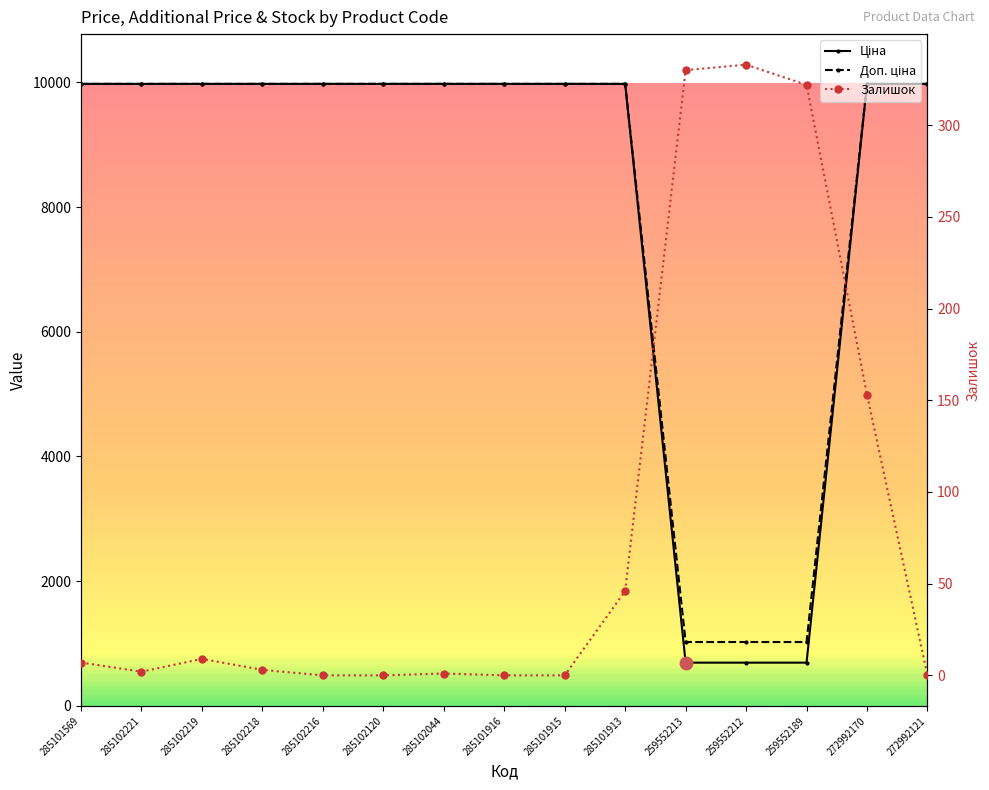

What is the minimum value for Доп. ціна?

1024.6